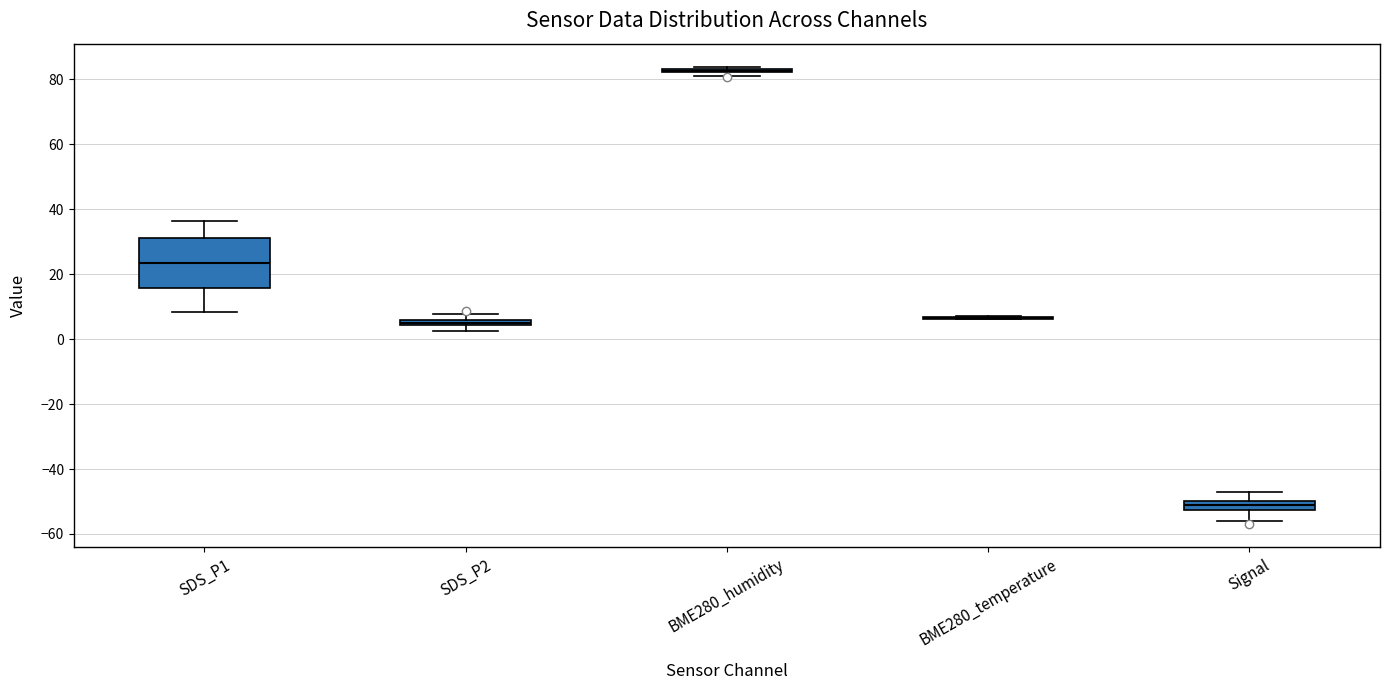

Comparing the boxes themselves (not the whiskers), which one is the tallest?

SDS_P1